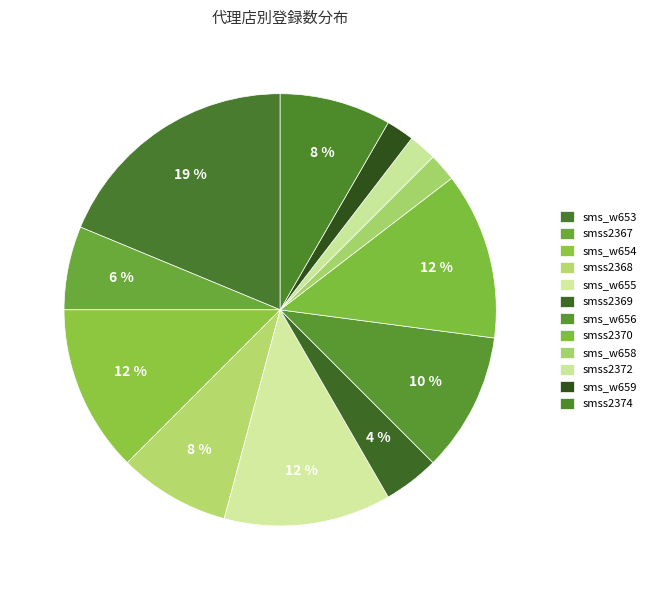

How many segments does this pie chart have?

12